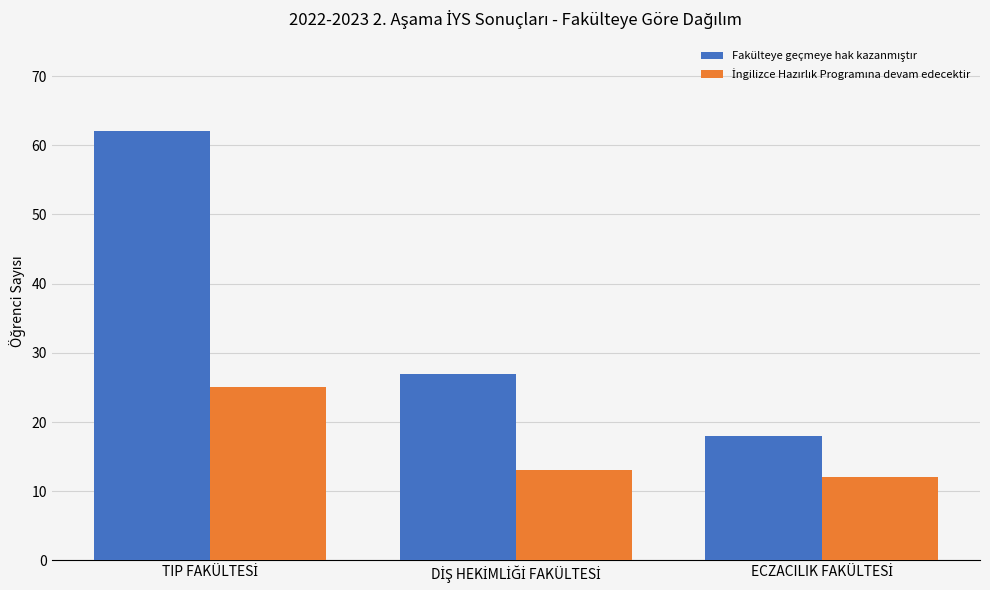

What is the minimum value shown in the chart?

12